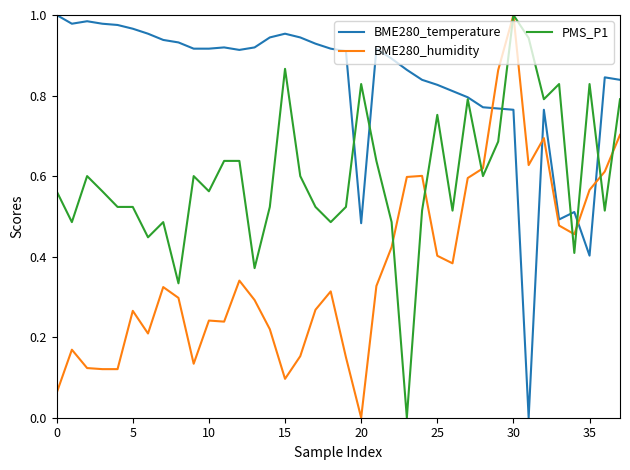

List the series in order of their overall mean, lowest first.

BME280_humidity, PMS_P1, BME280_temperature